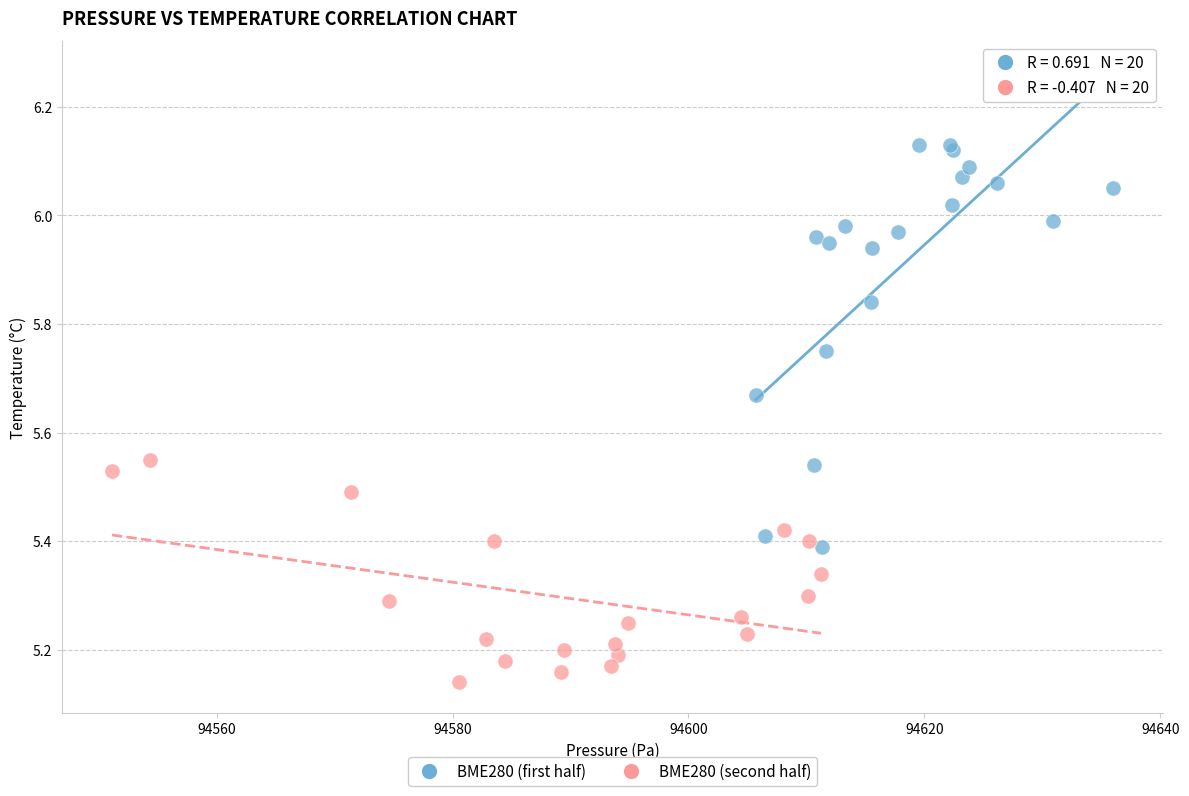

Which series has the largest Y range (max minus min)?

BME280 (first half)